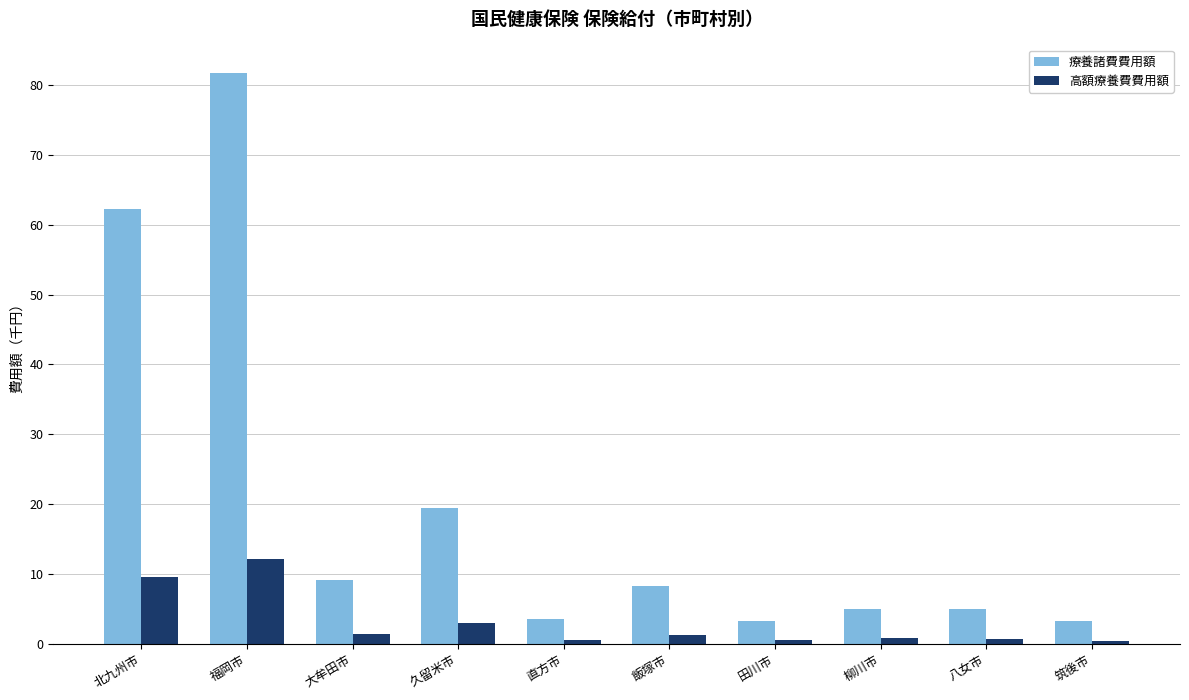

What is the label of the 2nd bar from the left?

福岡市